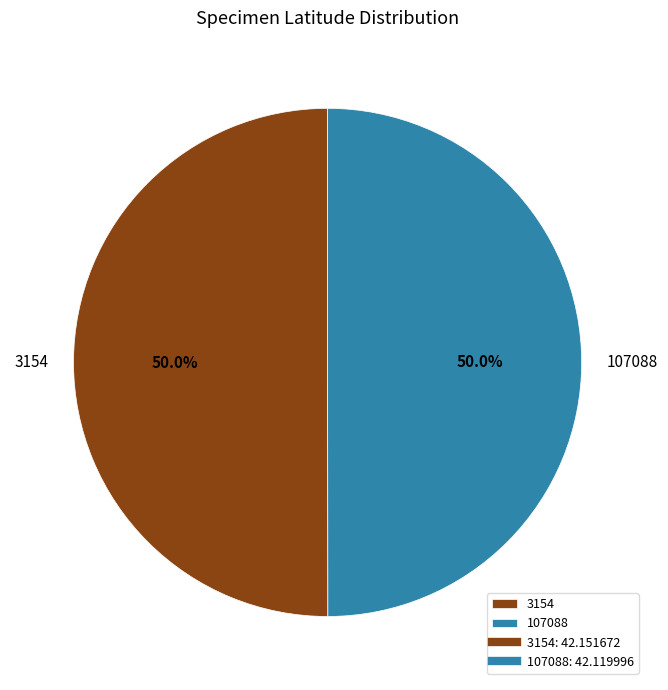

What percentage is NOT represented by 3154?

50.0%